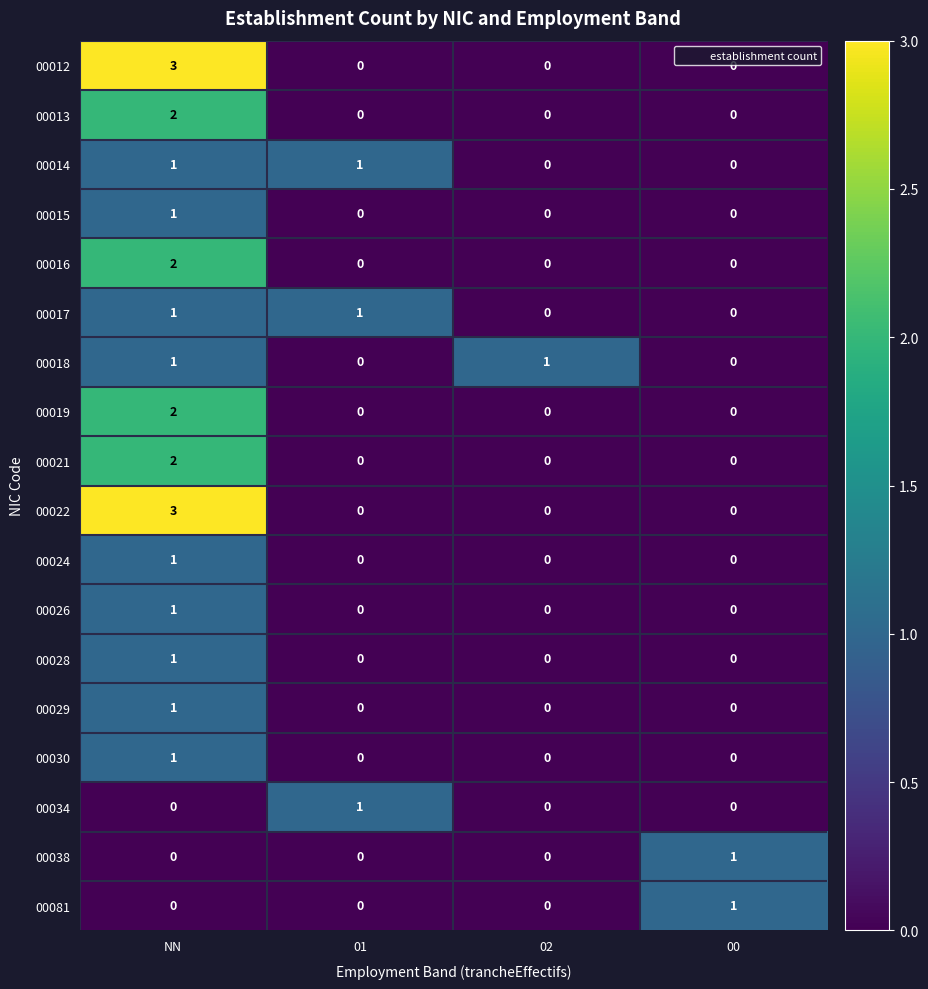

The value of 00022 at 01 is -1. True or false?

False